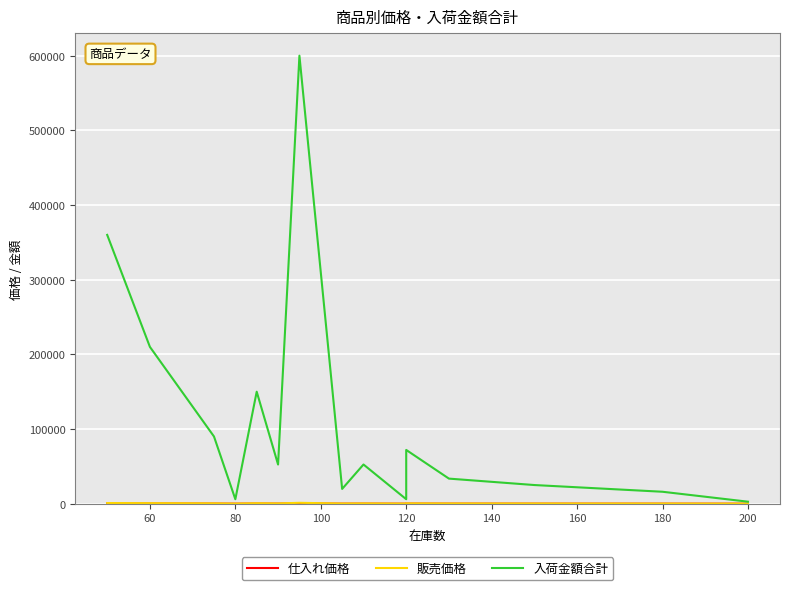

What is the average value of the 仕入れ価格 series?

177